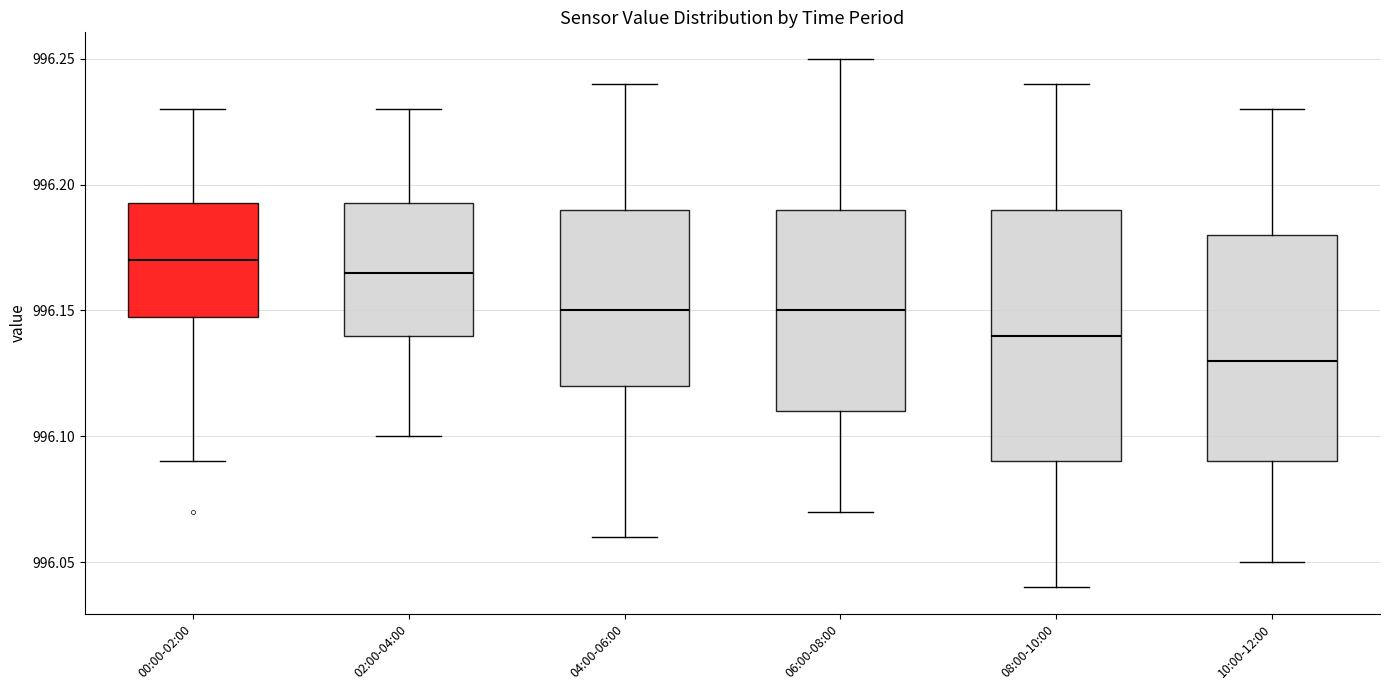

Where is the lower edge of the box for 08:00-10:00 on the y-axis? The values are not printed on the chart, so give them approximately, as read against the axis.

996.090